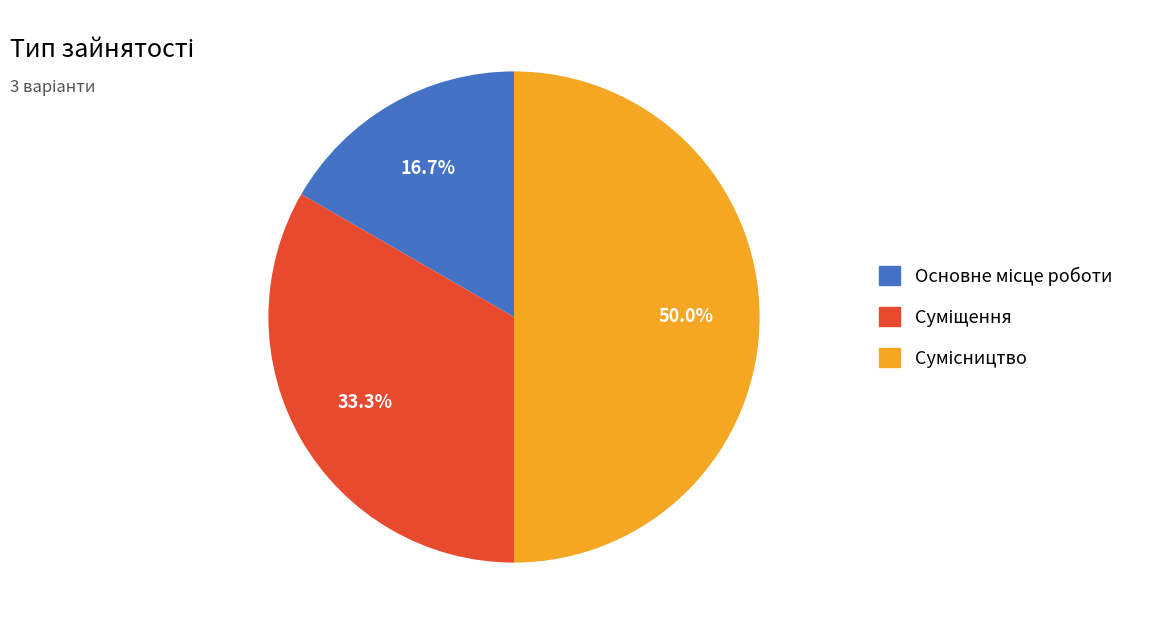

Count the number of slices in the pie.

3